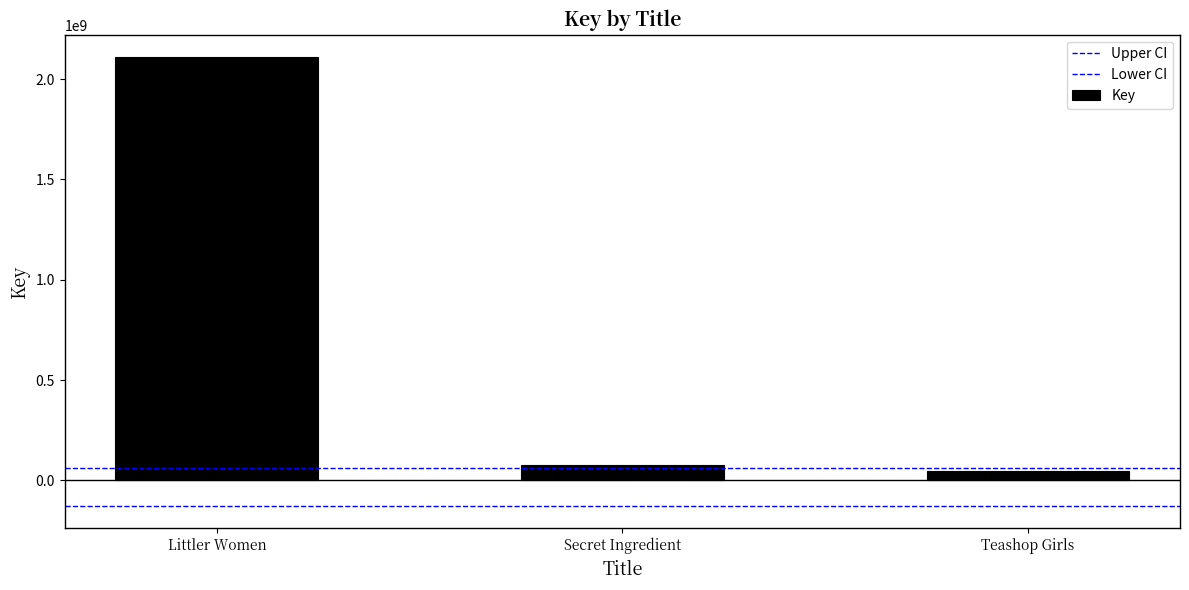

Read the value at Teashop Girls, to the nearest 100.

47167100